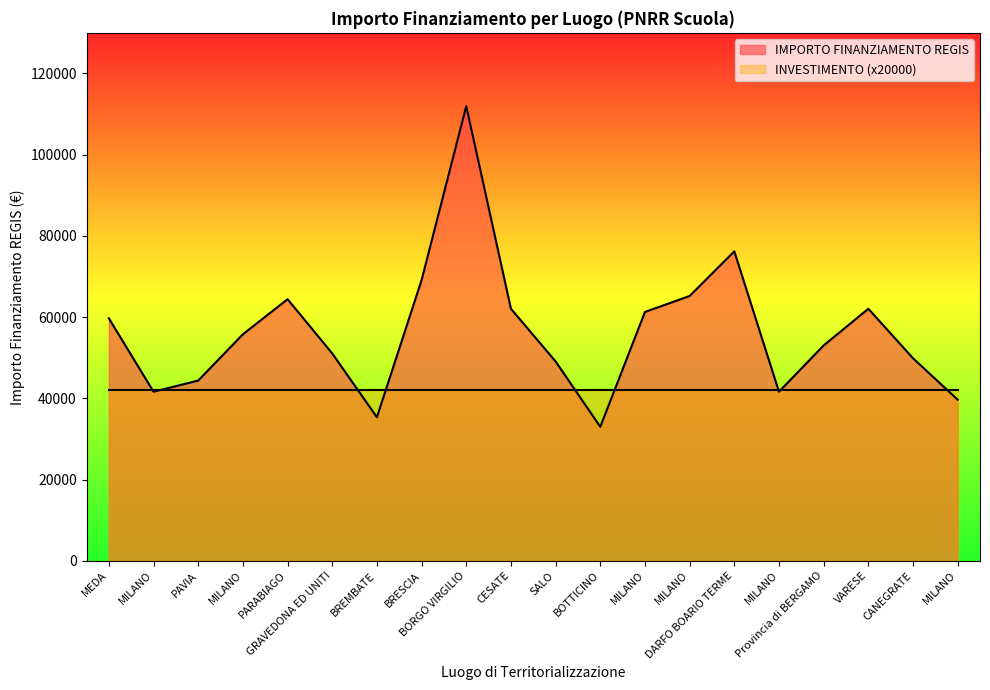

What is the change in value from CESATE to MILANO?

+3142.4